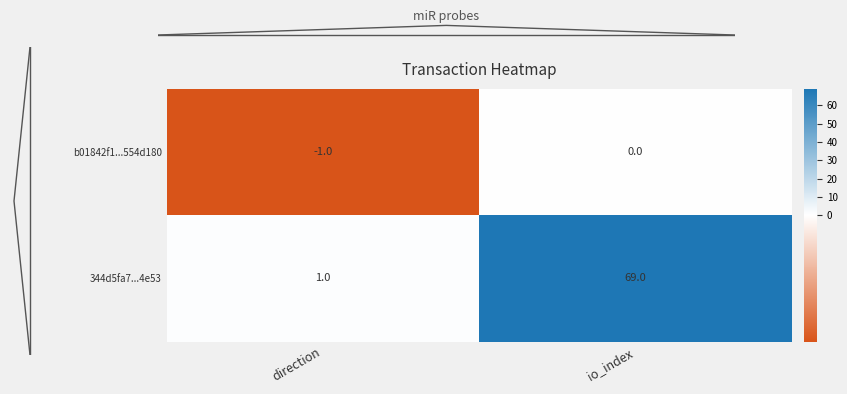

What is the spread (max minus min) of values at direction?

2